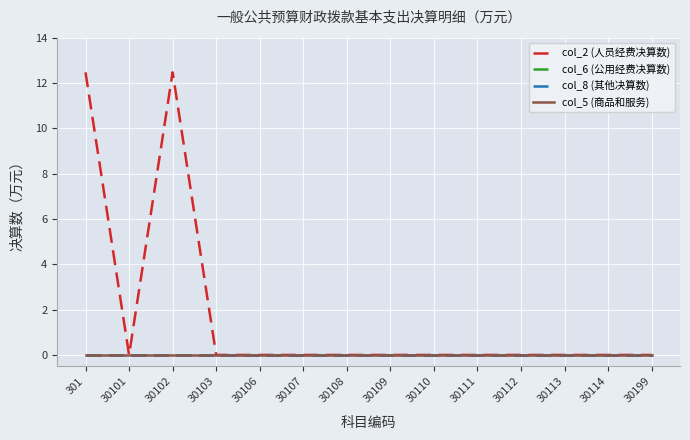

Rank the series at 30110 from highest to lowest value.

col_2 (人员经费决算数), col_6 (公用经费决算数), col_8 (其他决算数), col_5 (商品和服务)